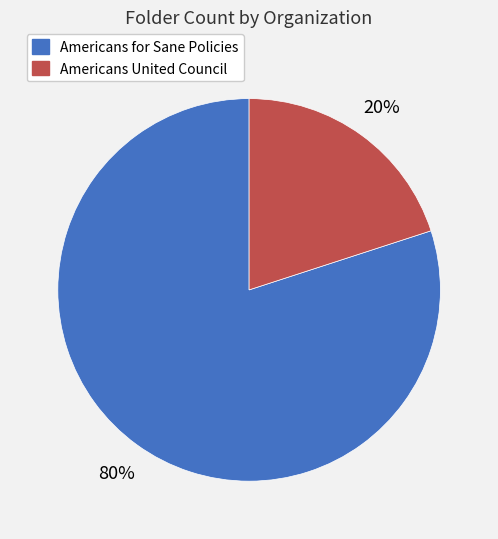

Is it true that Americans United Council is 30% of the pie?

False